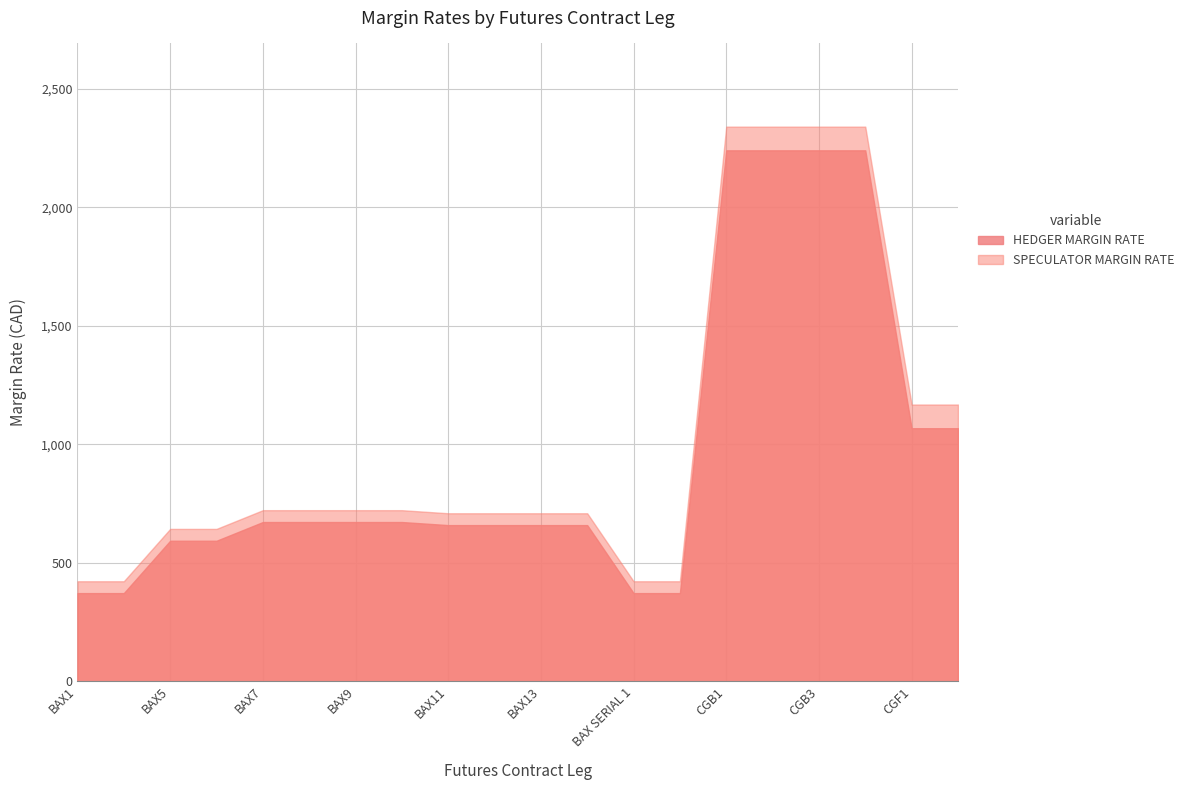

True or false: HEDGER MARGIN RATE and SPECULATOR MARGIN RATE intersect in this chart.

False